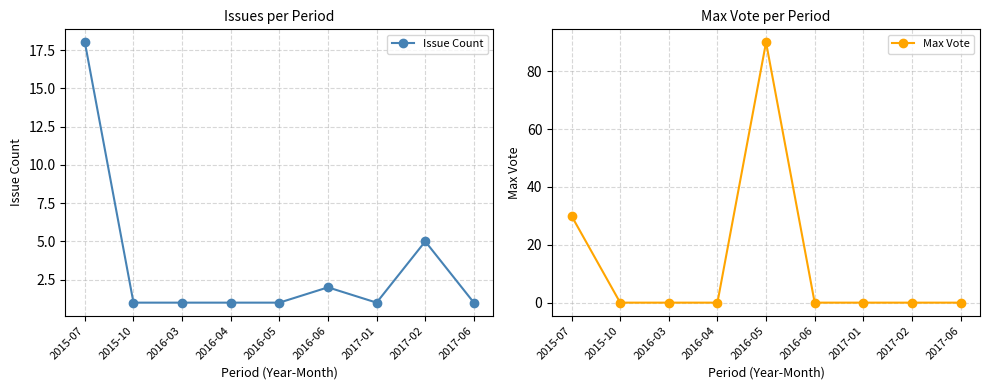

What is the average value of the Issue Count series?

3